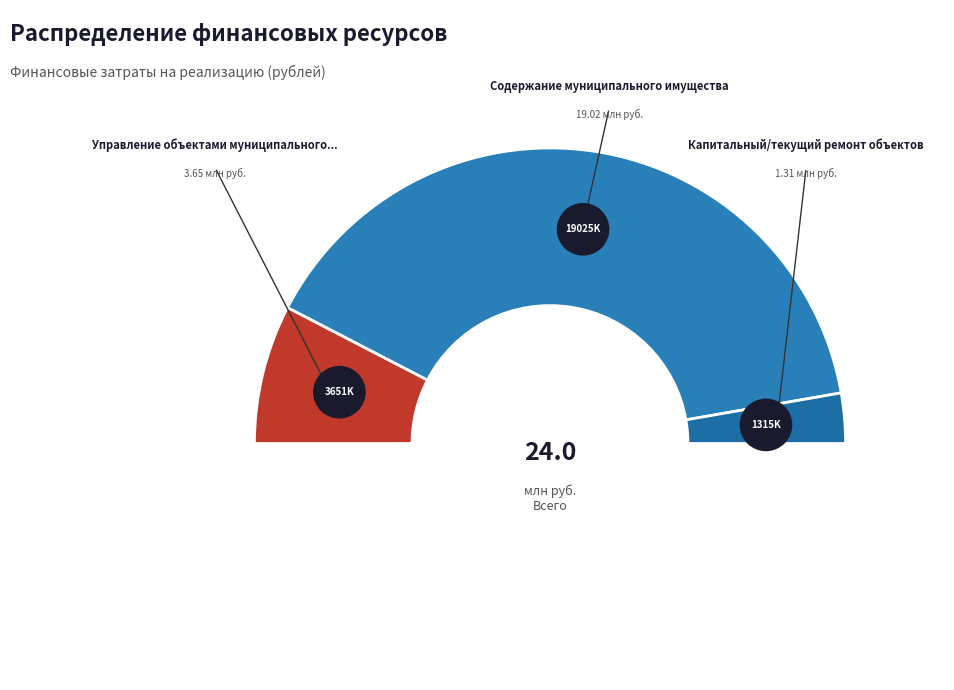

To the nearest percent, what is the combined percentage of Капитальный/текущий ремонт объектов and Управление объектами муниципального имущества?

21%